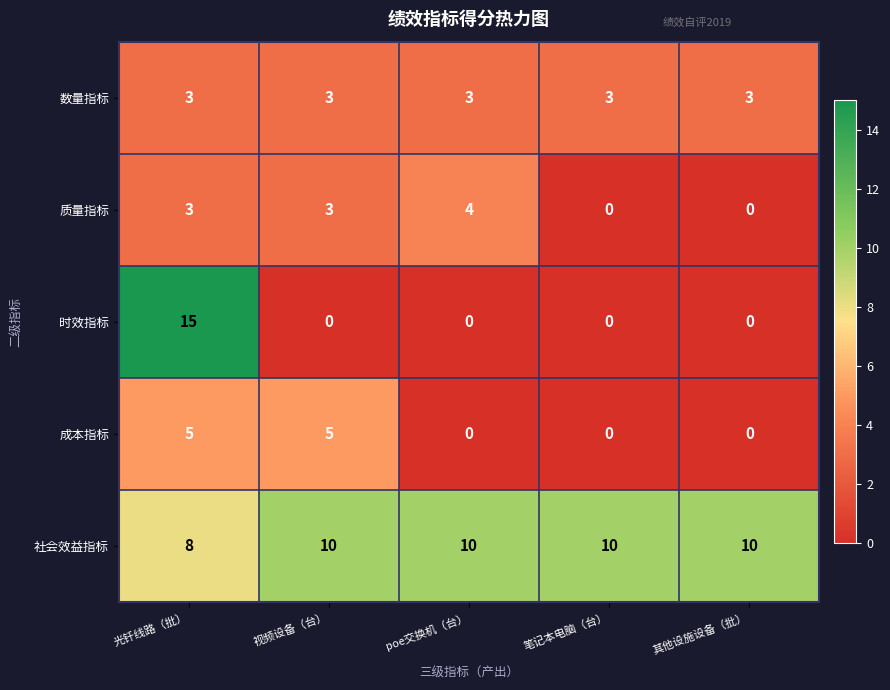

What is the average value of the 社会效益指标 series?

10